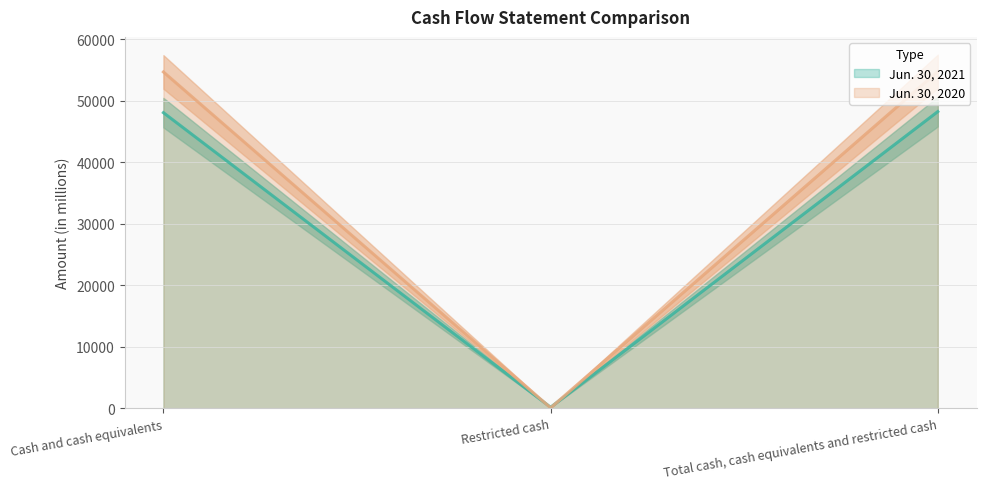

What is the label of the 3rd point from the left?

Total cash, cash equivalents and restricted cash